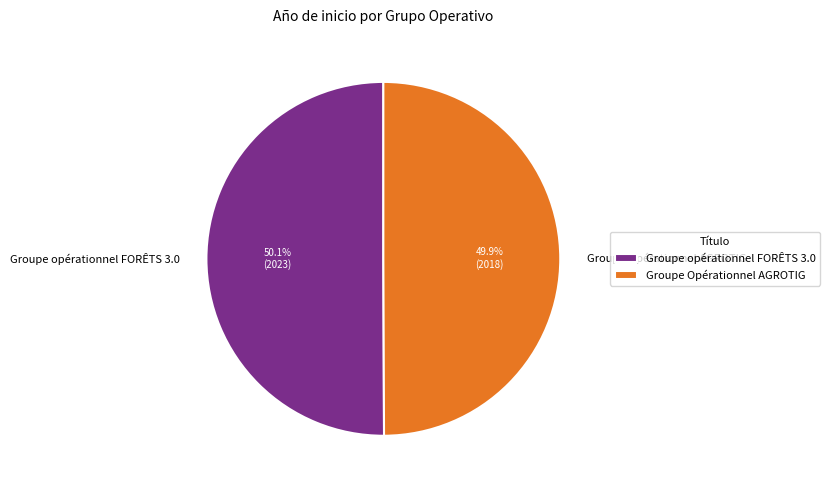

The Groupe Opérationnel AGROTIG slice represents 43% of the pie. True or false?

False